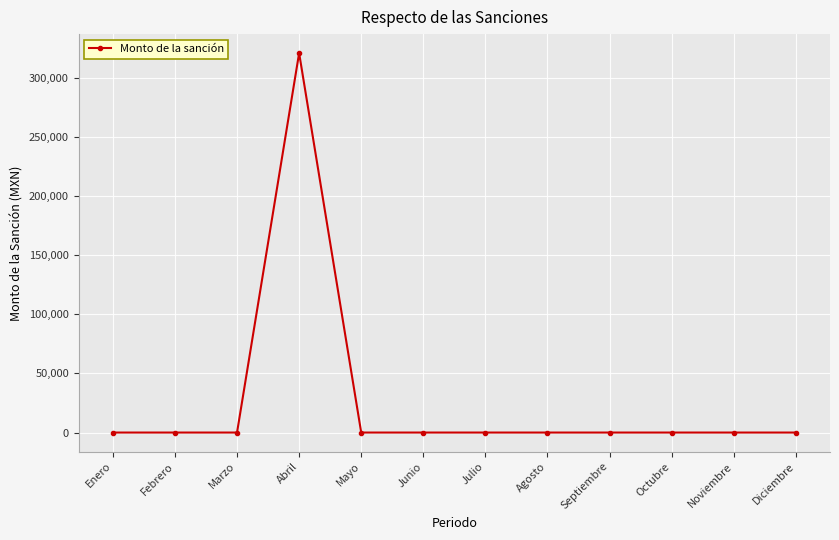

Between Diciembre and Abril, which is larger?

Abril